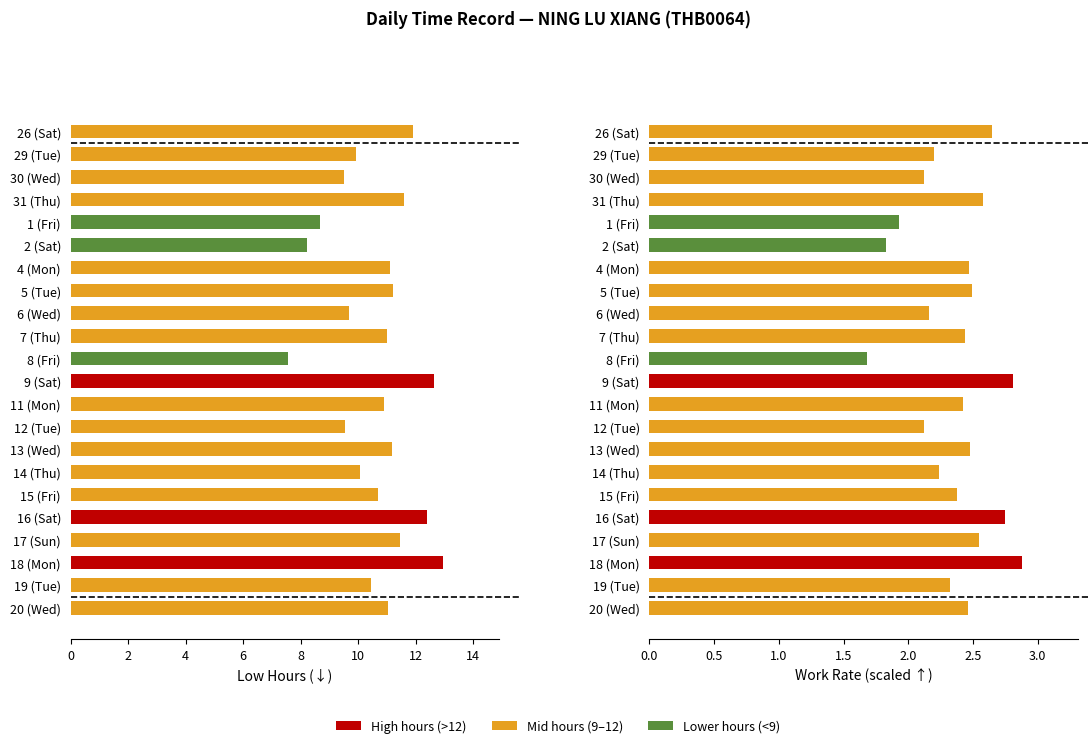

What is the smallest value displayed?

1.7